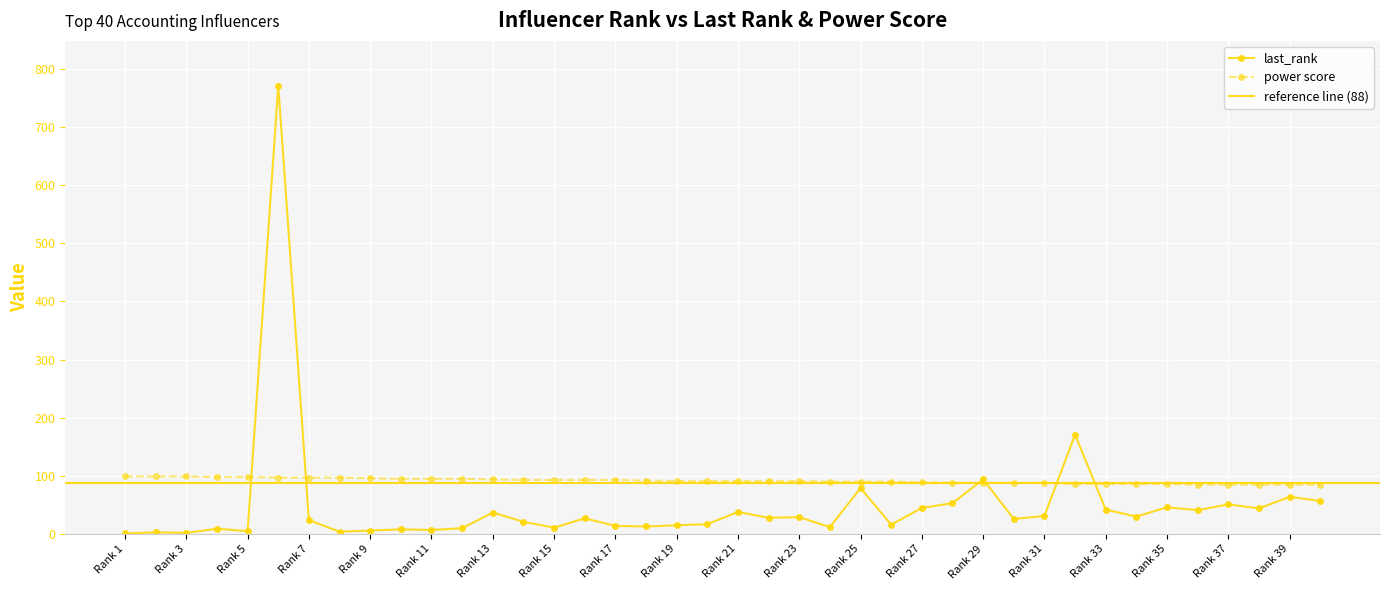

What is the maximum value for last_rank?

771